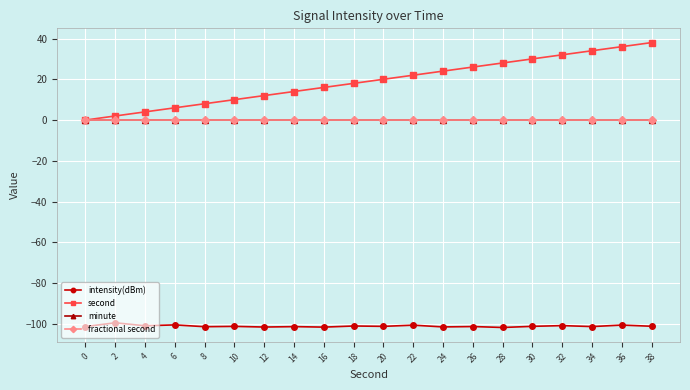

At which label does second reach its peak?

38